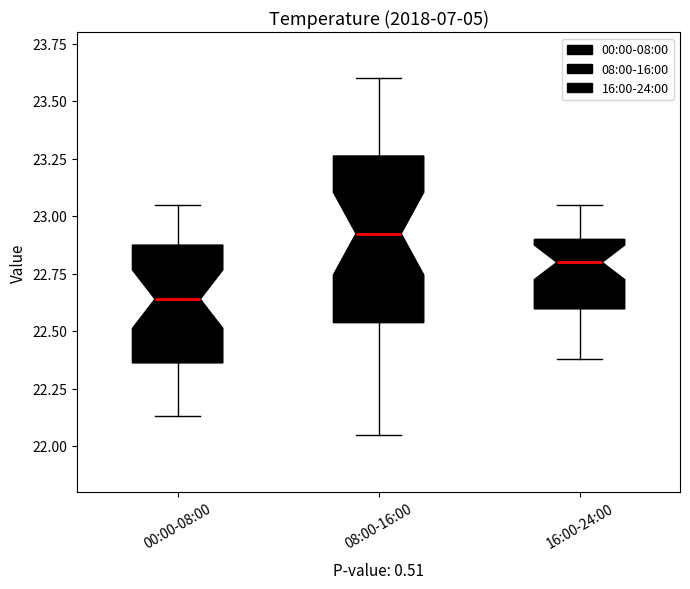

Which box is the tallest, from its lower edge to its upper edge?

08:00-16:00